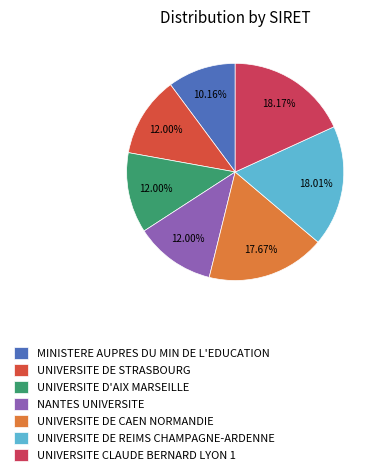

True or false: MINISTERE AUPRES DU MIN DE L'EDUCATION accounts for 2% of the total.

False